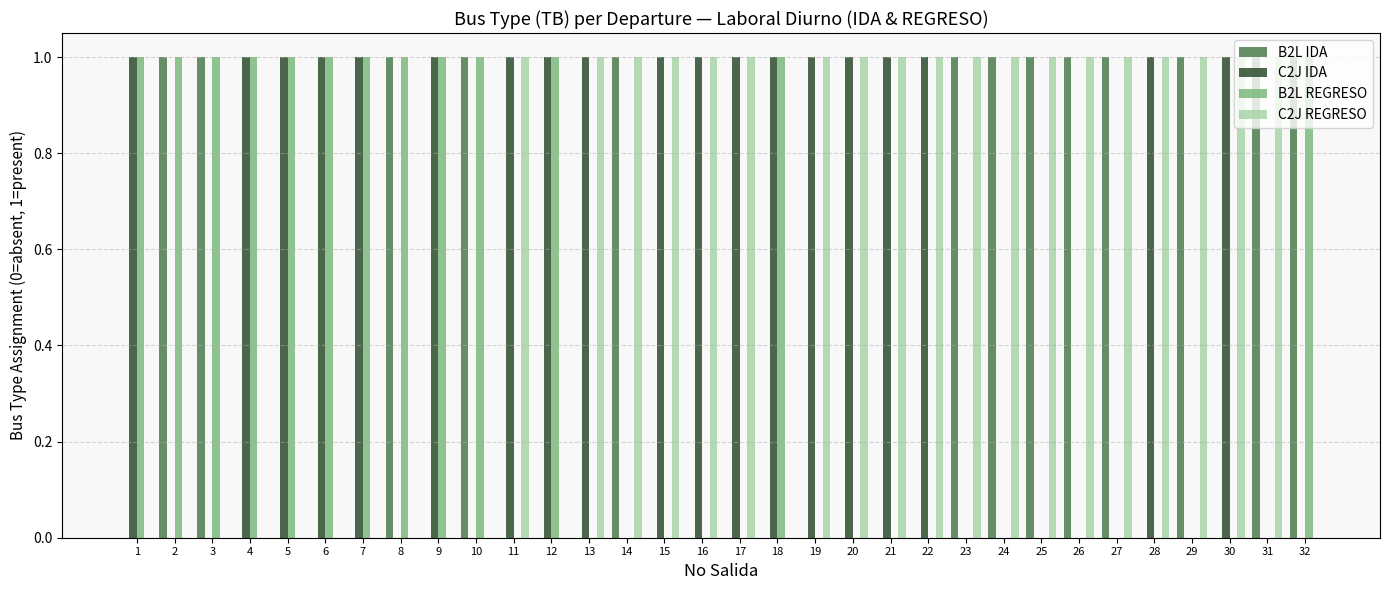

The B2L IDA series shows 1 at 25. True or false?

True